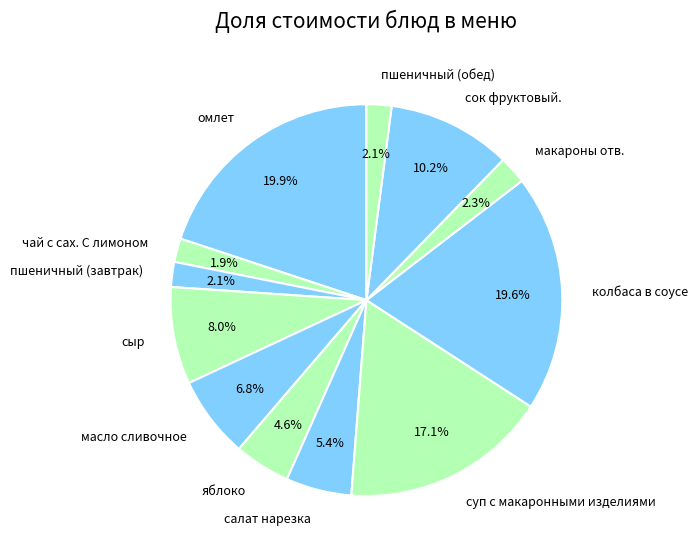

How much of the chart is everything except салат нарезка?

94.6%